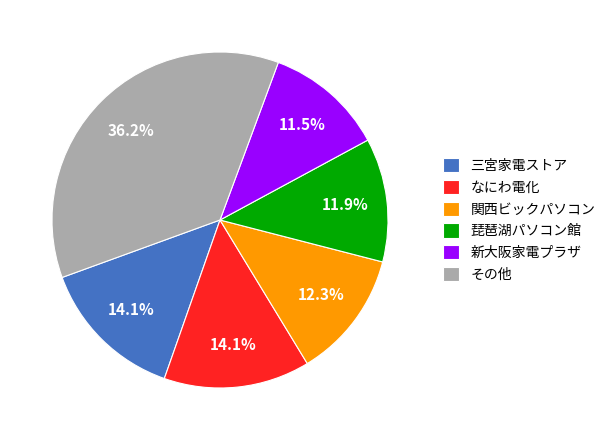

Does 新大阪家電プラザ account for over 50% of the chart?

No